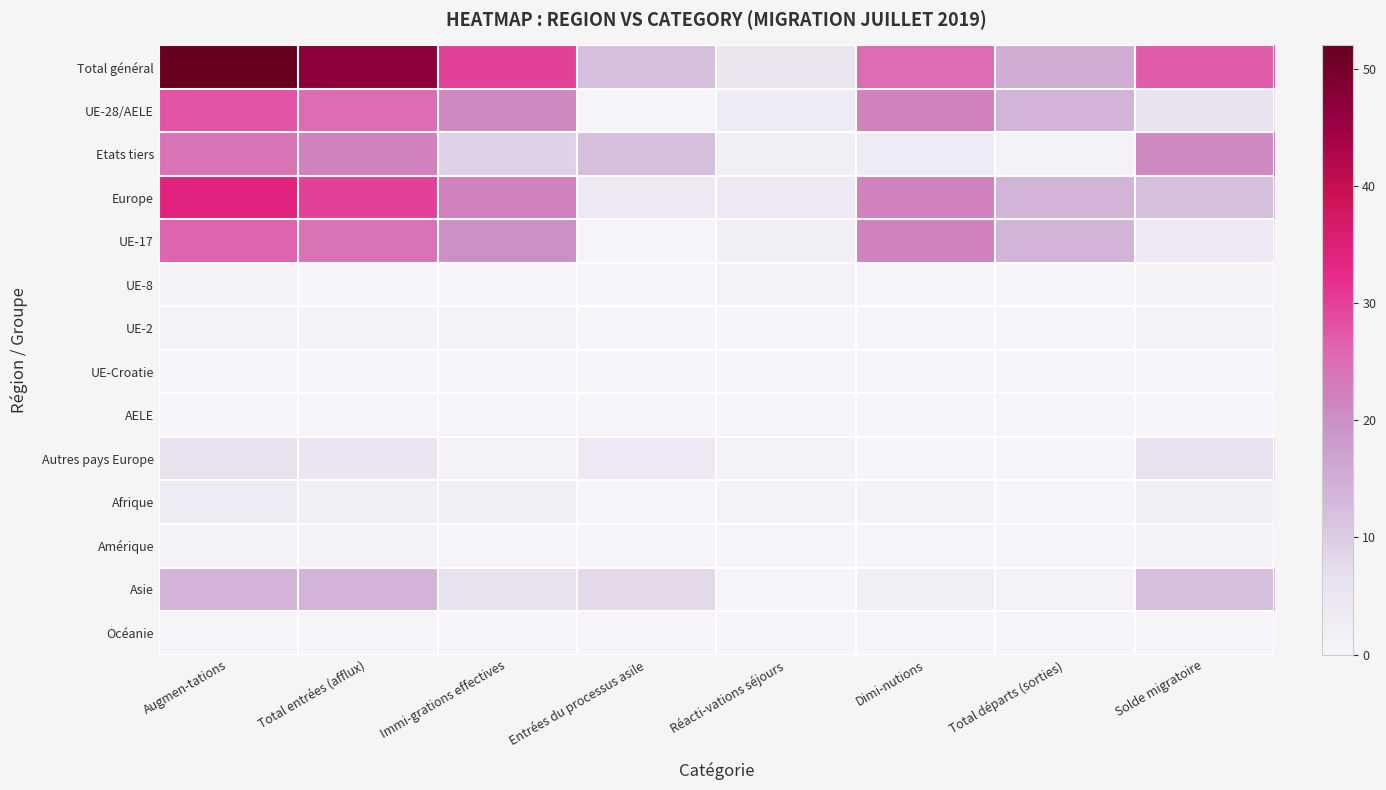

Reading left to right, list all the values displayed in this chart.

Total général: Augmen-tations=52	Total entrées (afflux)=47	Immi-grations effectives=30	Entrées du processus asile=12	Réacti-vations séjours=5	Dimi-nutions=25	Total départs (sorties)=15	Solde migratoire=27
UE-28/AELE: Augmen-tations=28	Total entrées (afflux)=25	Immi-grations effectives=21	Entrées du processus asile=0	Réacti-vations séjours=3	Dimi-nutions=22	Total départs (sorties)=14	Solde migratoire=6
Etats tiers: Augmen-tations=24	Total entrées (afflux)=22	Immi-grations effectives=9	Entrées du processus asile=12	Réacti-vations séjours=2	Dimi-nutions=3	Total départs (sorties)=1	Solde migratoire=21
Europe: Augmen-tations=34	Total entrées (afflux)=30	Immi-grations effectives=22	Entrées du processus asile=4	Réacti-vations séjours=4	Dimi-nutions=22	Total départs (sorties)=14	Solde migratoire=12
UE-17: Augmen-tations=26	Total entrées (afflux)=24	Immi-grations effectives=20	Entrées du processus asile=0	Réacti-vations séjours=2	Dimi-nutions=22	Total départs (sorties)=14	Solde migratoire=4
UE-8: Augmen-tations=1	Total entrées (afflux)=0	Immi-grations effectives=0	Entrées du processus asile=0	Réacti-vations séjours=1	Dimi-nutions=0	Total départs (sorties)=0	Solde migratoire=1
UE-2: Augmen-tations=1	Total entrées (afflux)=1	Immi-grations effectives=1	Entrées du processus asile=0	Réacti-vations séjours=0	Dimi-nutions=0	Total départs (sorties)=0	Solde migratoire=1
UE-Croatie: Augmen-tations=0	Total entrées (afflux)=0	Immi-grations effectives=0	Entrées du processus asile=0	Réacti-vations séjours=0	Dimi-nutions=0	Total départs (sorties)=0	Solde migratoire=0
AELE: Augmen-tations=0	Total entrées (afflux)=0	Immi-grations effectives=0	Entrées du processus asile=0	Réacti-vations séjours=0	Dimi-nutions=0	Total départs (sorties)=0	Solde migratoire=0
Autres pays Europe: Augmen-tations=6	Total entrées (afflux)=5	Immi-grations effectives=1	Entrées du processus asile=4	Réacti-vations séjours=1	Dimi-nutions=0	Total départs (sorties)=0	Solde migratoire=6
Afrique: Augmen-tations=3	Total entrées (afflux)=2	Immi-grations effectives=2	Entrées du processus asile=0	Réacti-vations séjours=1	Dimi-nutions=1	Total départs (sorties)=0	Solde migratoire=2
Amérique: Augmen-tations=1	Total entrées (afflux)=1	Immi-grations effectives=0	Entrées du processus asile=0	Réacti-vations séjours=0	Dimi-nutions=0	Total départs (sorties)=0	Solde migratoire=1
Asie: Augmen-tations=14	Total entrées (afflux)=14	Immi-grations effectives=6	Entrées du processus asile=8	Réacti-vations séjours=0	Dimi-nutions=2	Total départs (sorties)=1	Solde migratoire=12
Océanie: Augmen-tations=0	Total entrées (afflux)=0	Immi-grations effectives=0	Entrées du processus asile=0	Réacti-vations séjours=0	Dimi-nutions=0	Total départs (sorties)=0	Solde migratoire=0